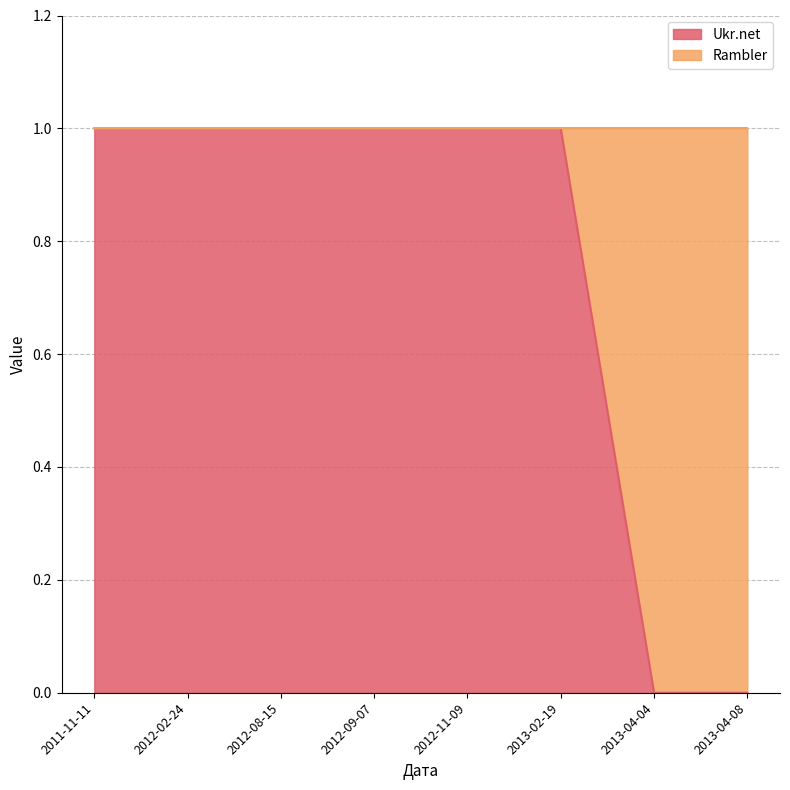

What is the maximum value shown in the chart?

1